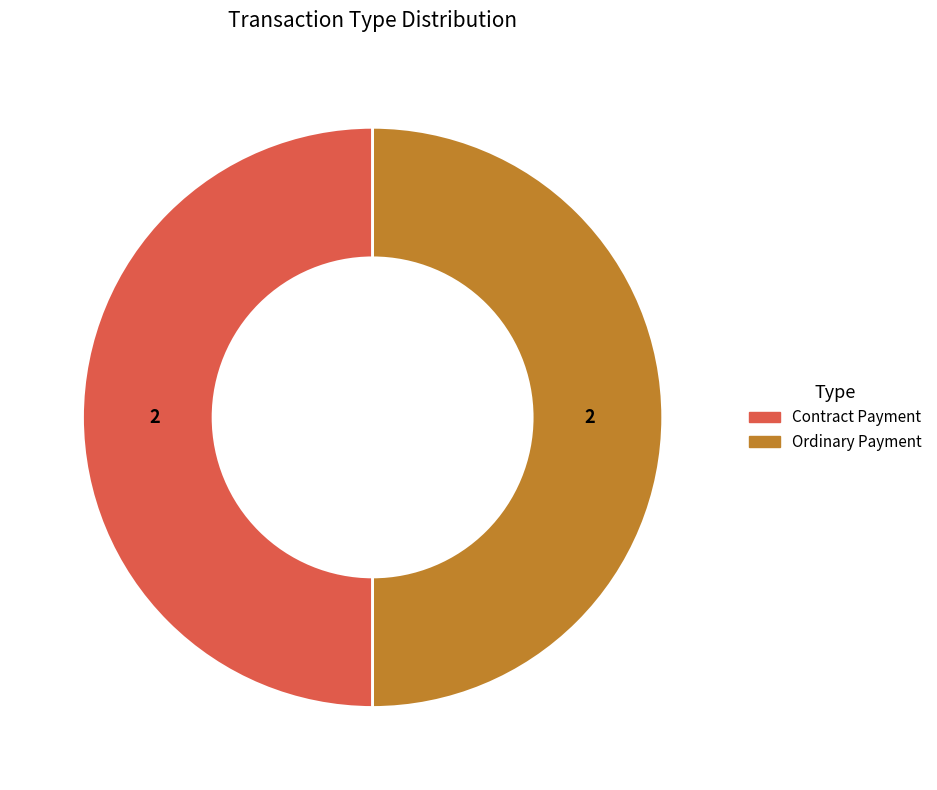

How many segments does this pie chart have?

2